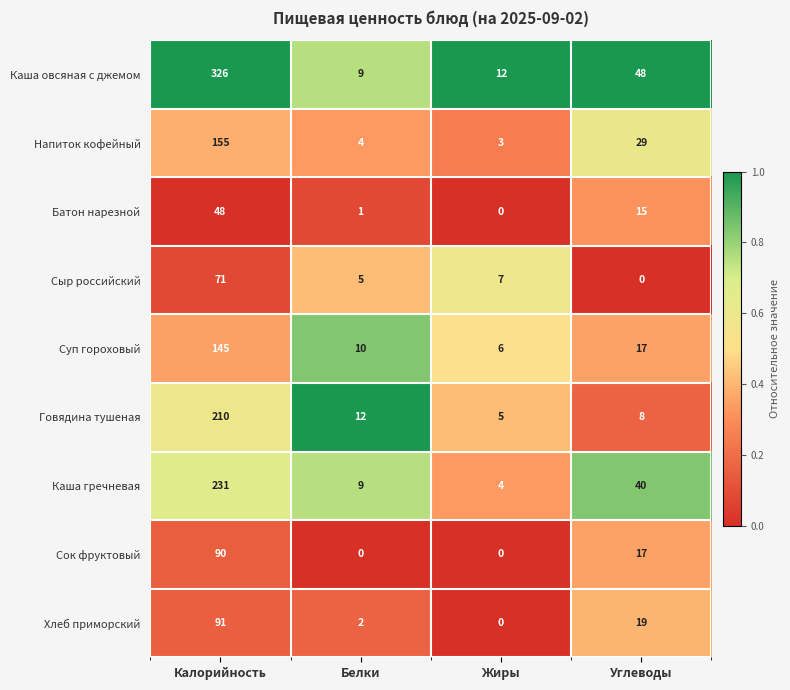

How many categories are shown in the chart?

4